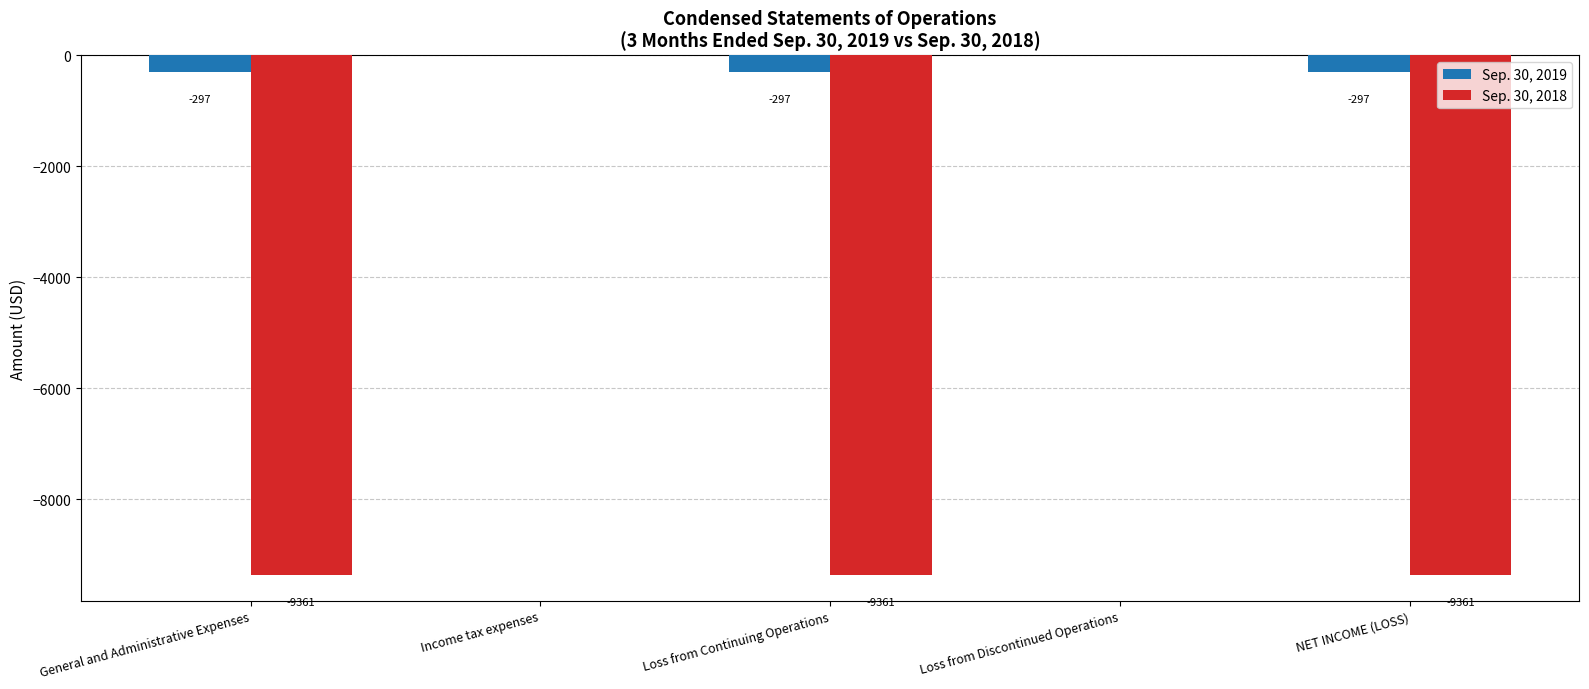

Which series changed the most between Income tax expenses and Loss from Continuing Operations?

Sep. 30, 2018